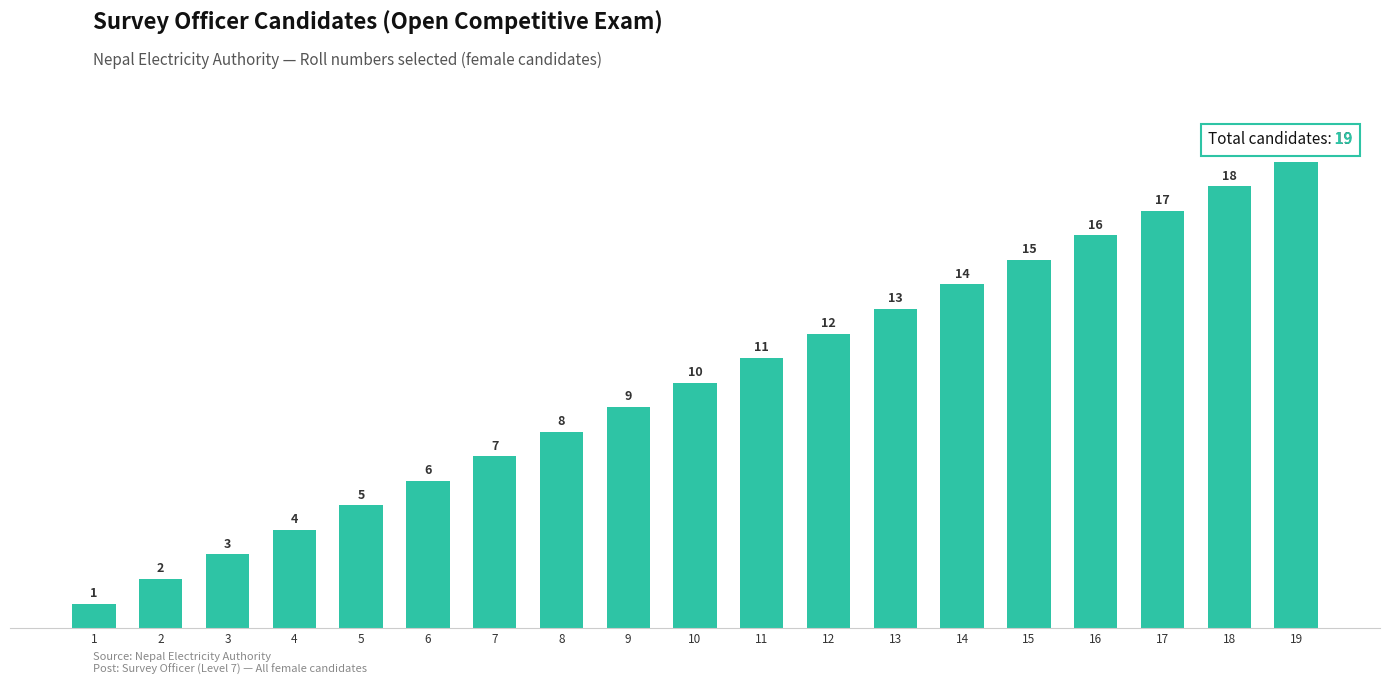

What is the difference between the values at 7 and 6?

1